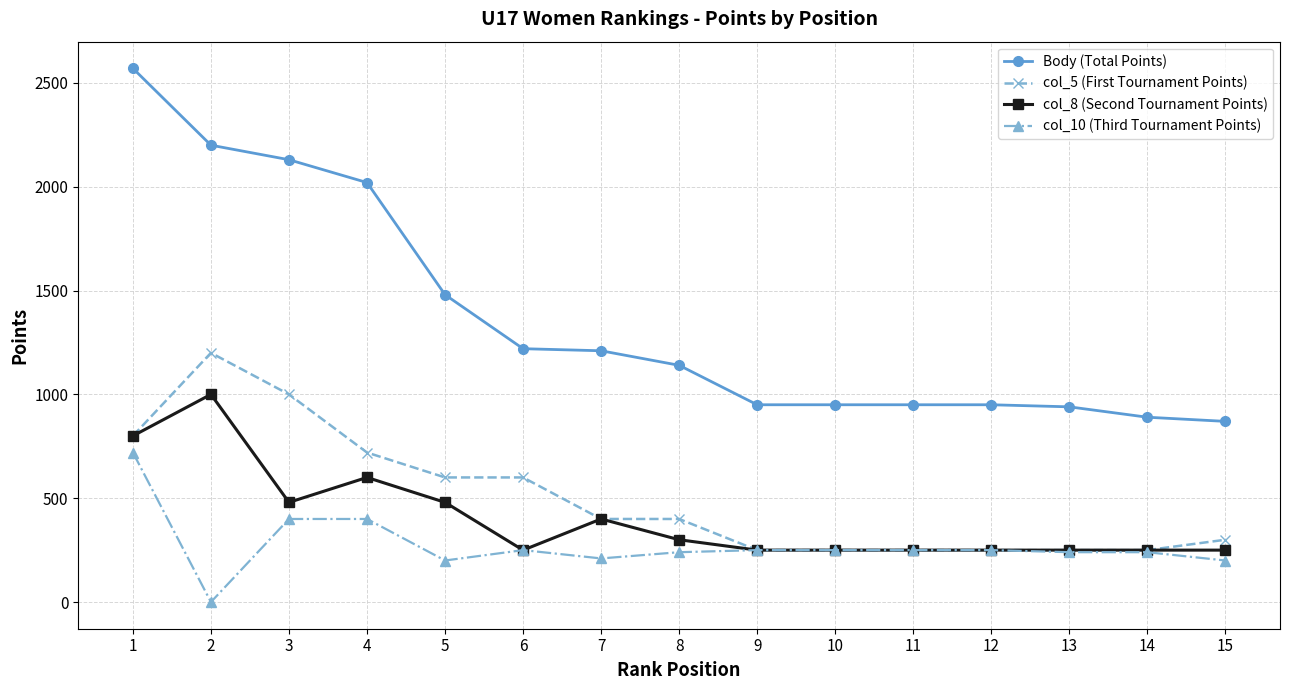

Does the chart display data point markers on the line(s)?

Yes